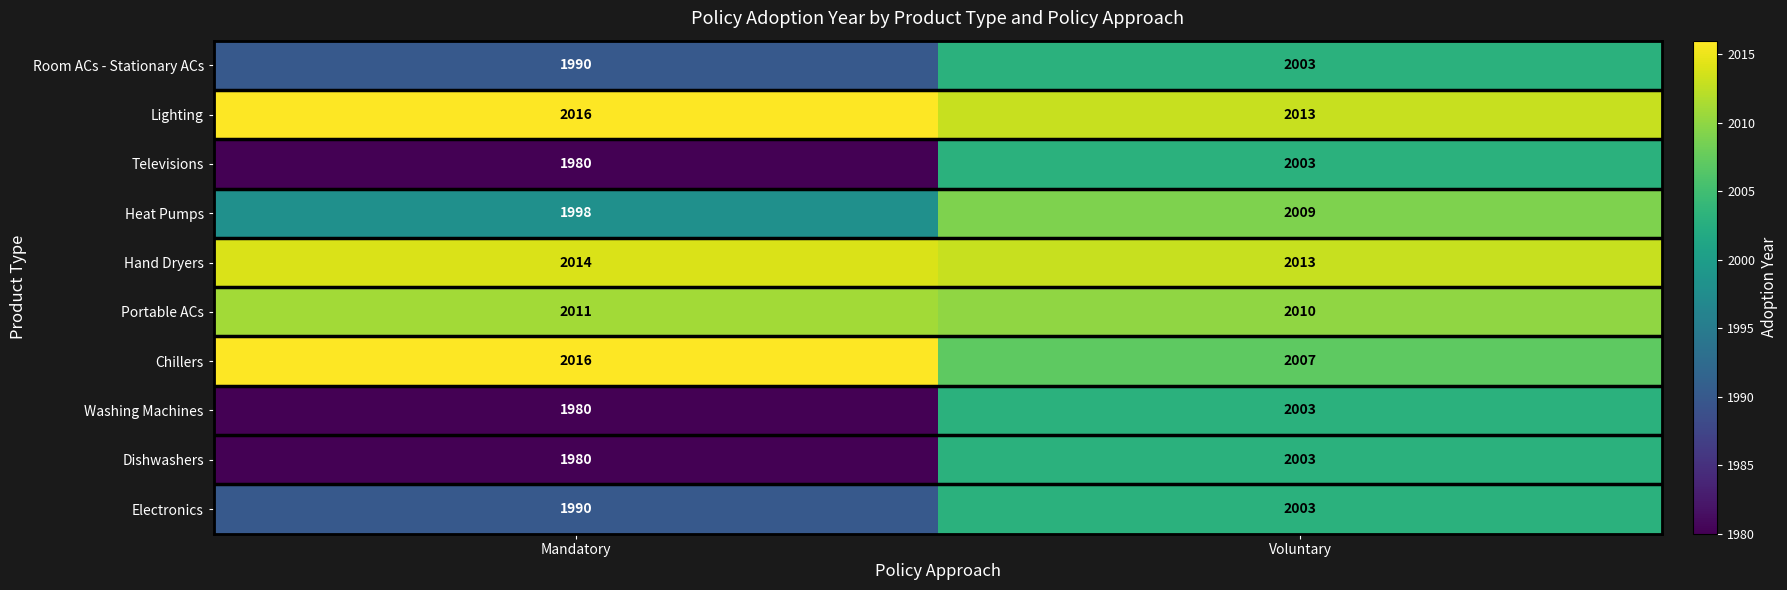

Which series has the largest total across all categories?

Lighting